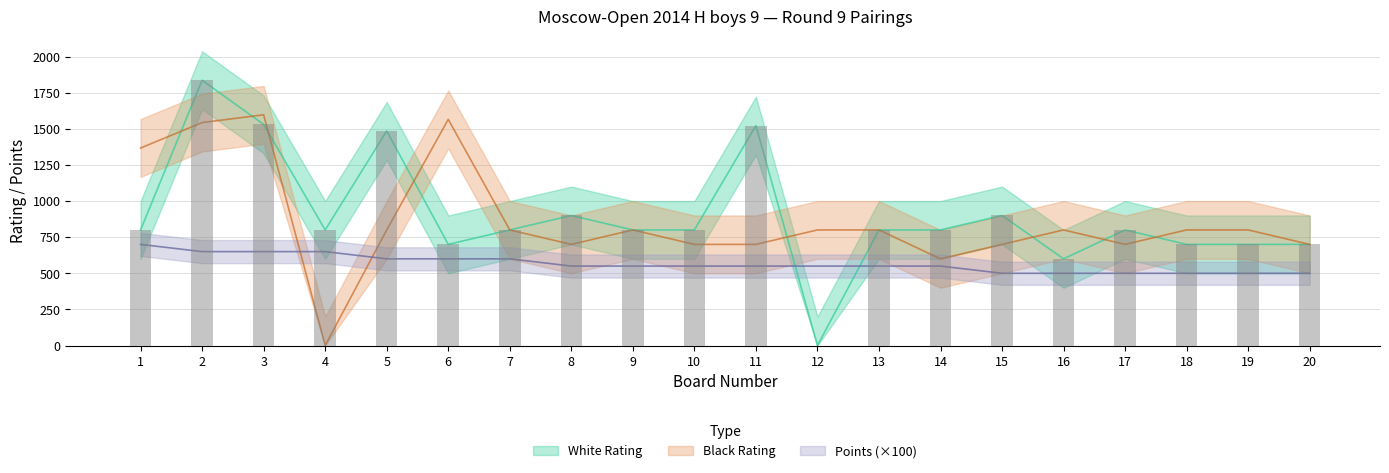

Reading left to right, what are all the values shown in this chart?

White Rating: 800	1836	1530	800	1485	700	800	900	800	800	1522	0	800	800	900	600	800	700	700	700
Black Rating: 1367	1543	1597	0	800	1565	800	700	800	700	700	800	800	600	700	800	700	800	800	700
White Points: 700	650	650	650	600	600	600	550	550	550	550	550	550	550	500	500	500	500	500	500